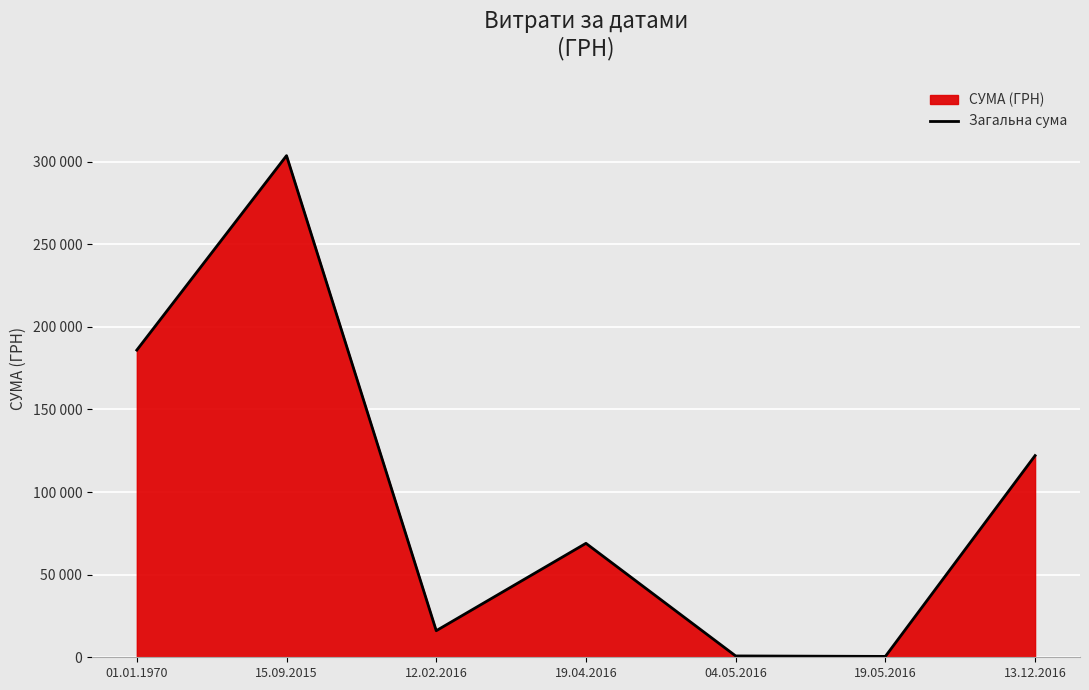

At which category does the data reach its first local valley?

12.02.2016